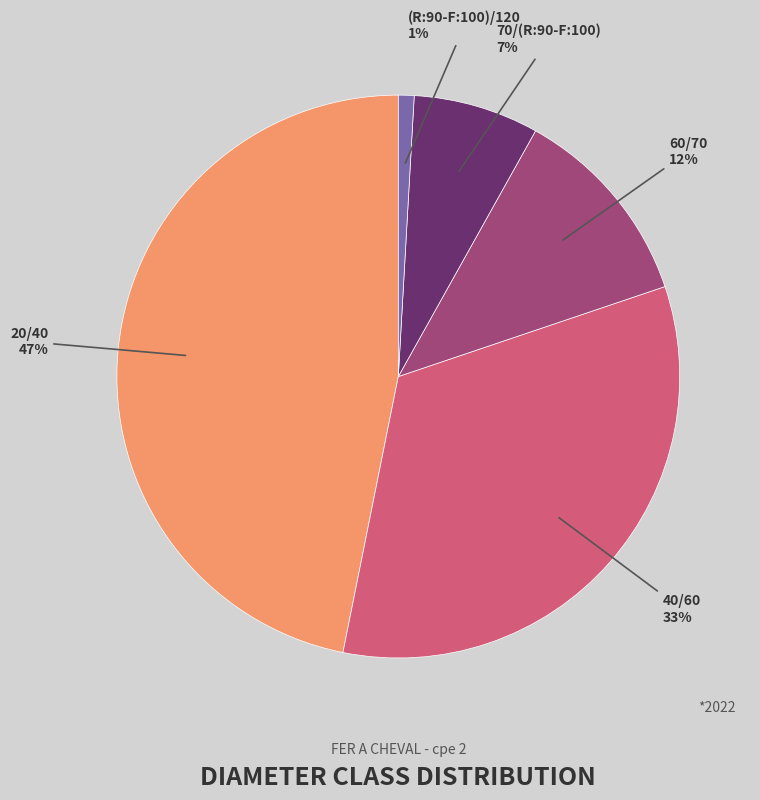

Count the number of slices in the pie.

5